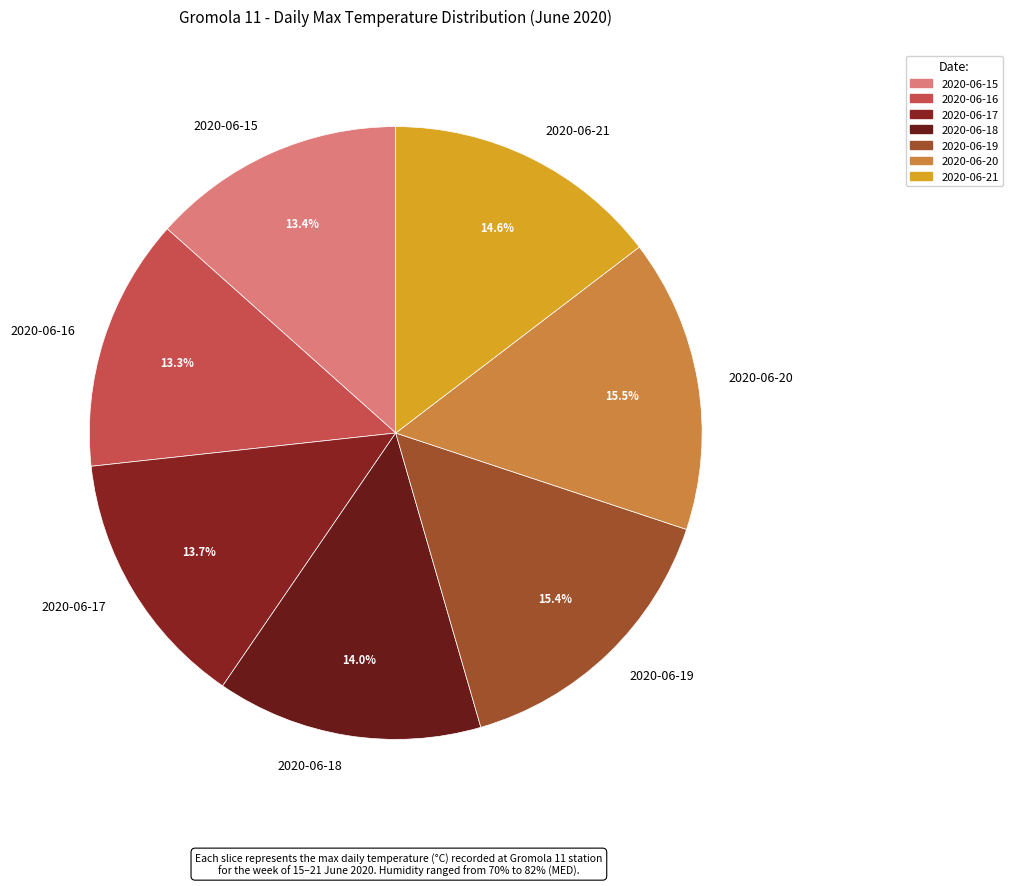

Is there a majority slice in this chart?

No